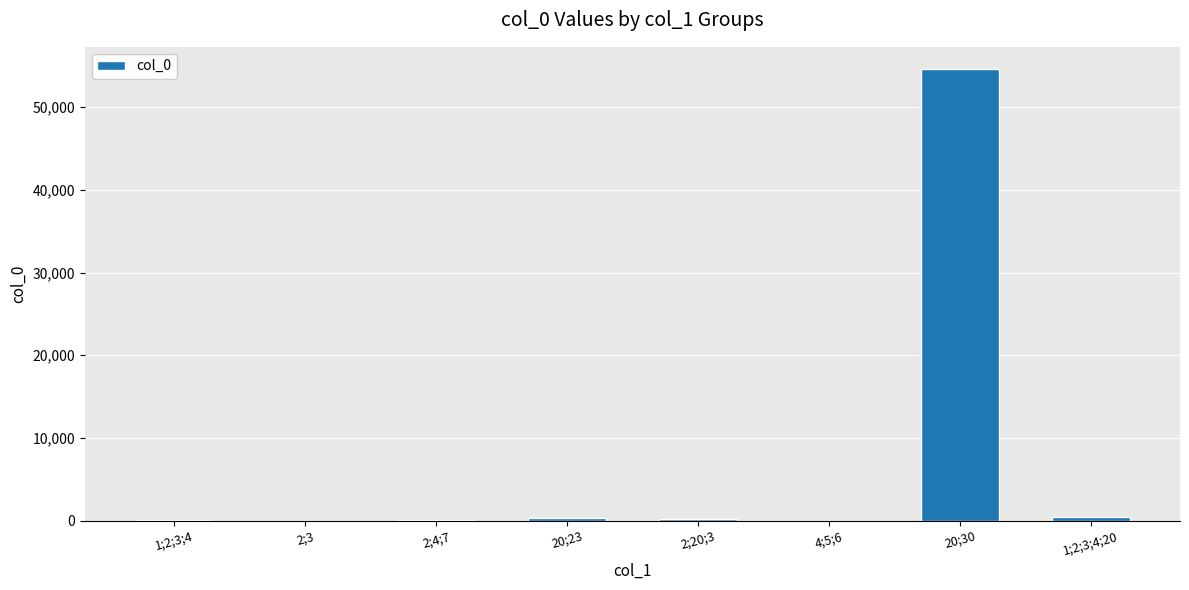

What is the greatest value displayed?

54554